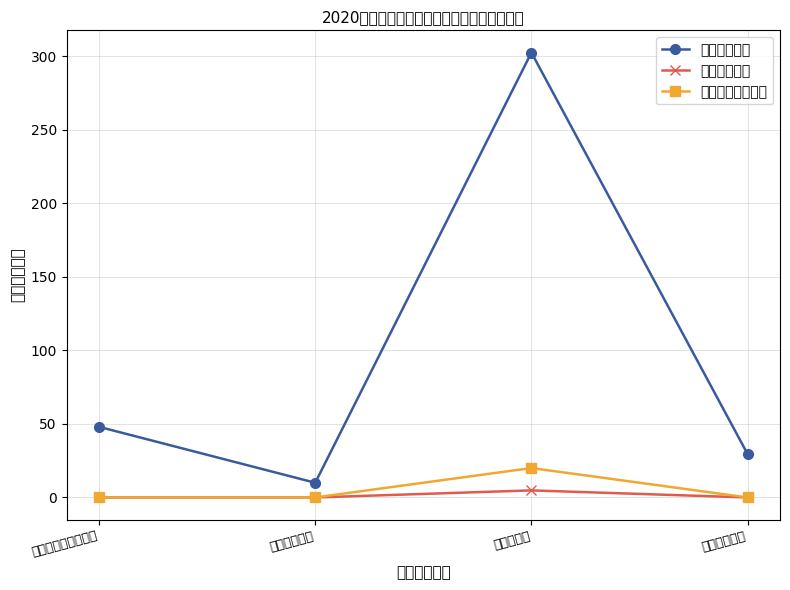

What position from the right is 住房保障支出?

1